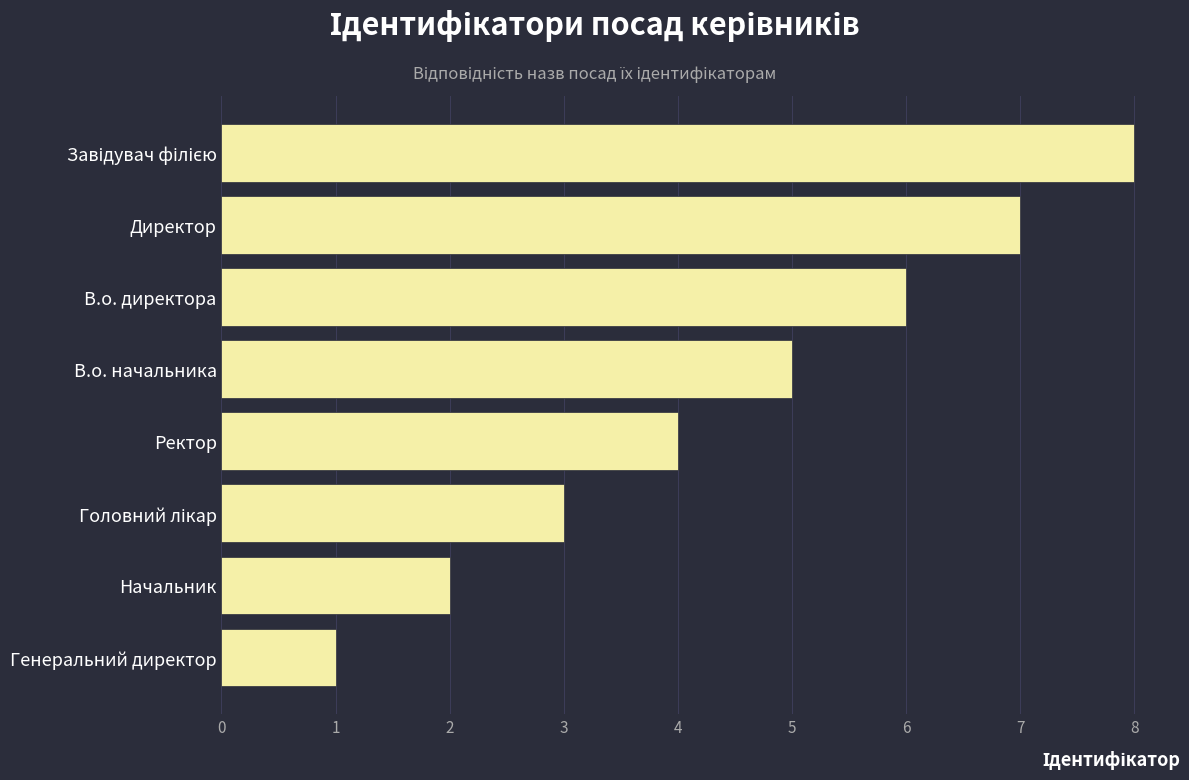

At which label is the value closest to 4?

Ректор